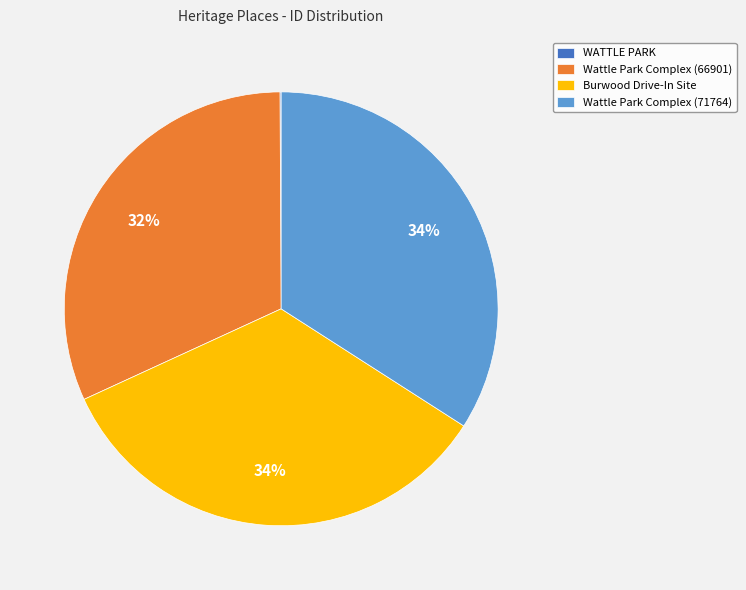

To the nearest percent, what is the average slice percentage?

25%